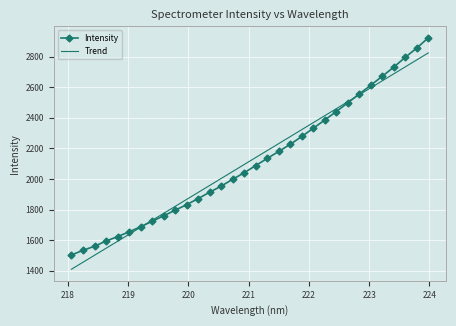

At how many categories does at least one series exceed 1758?

24